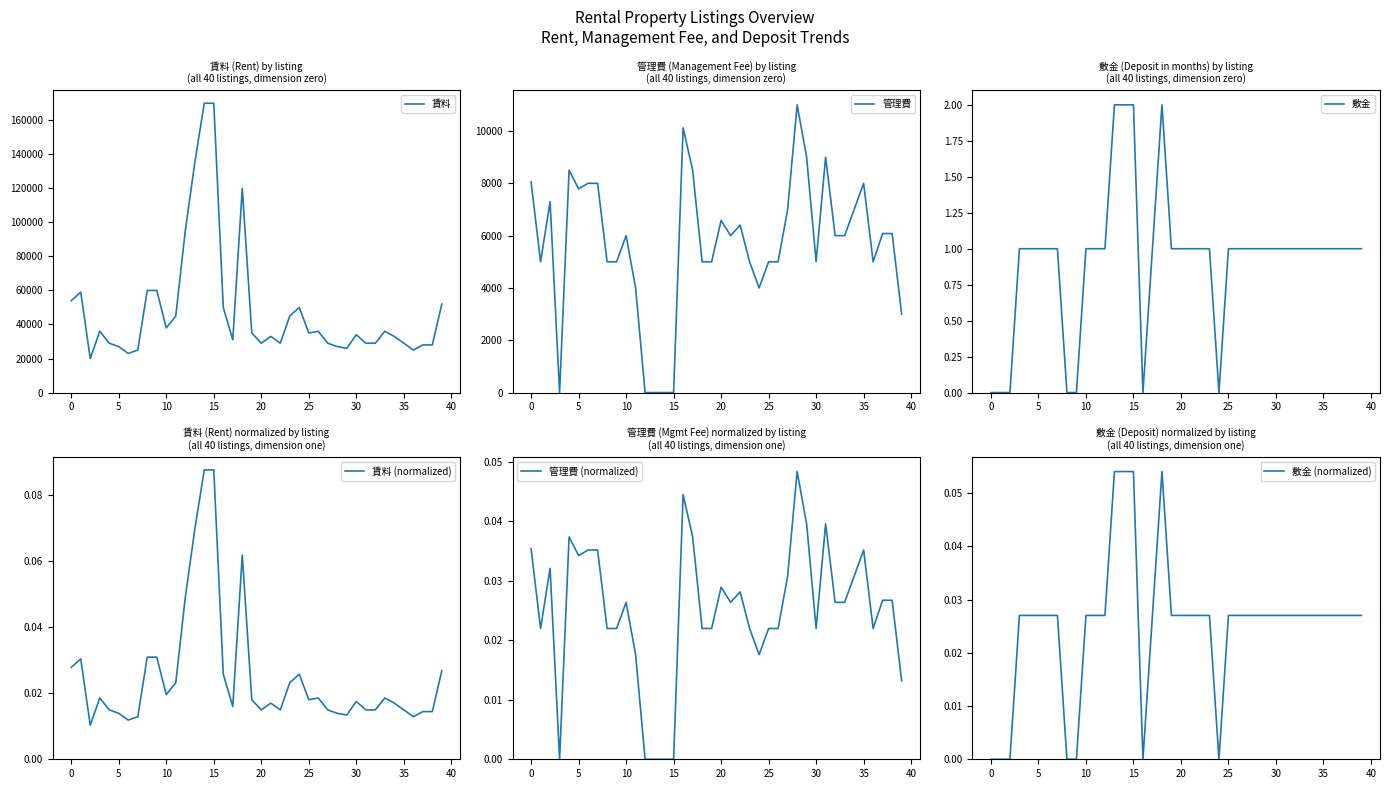

Does the chart have visible grid lines?

No